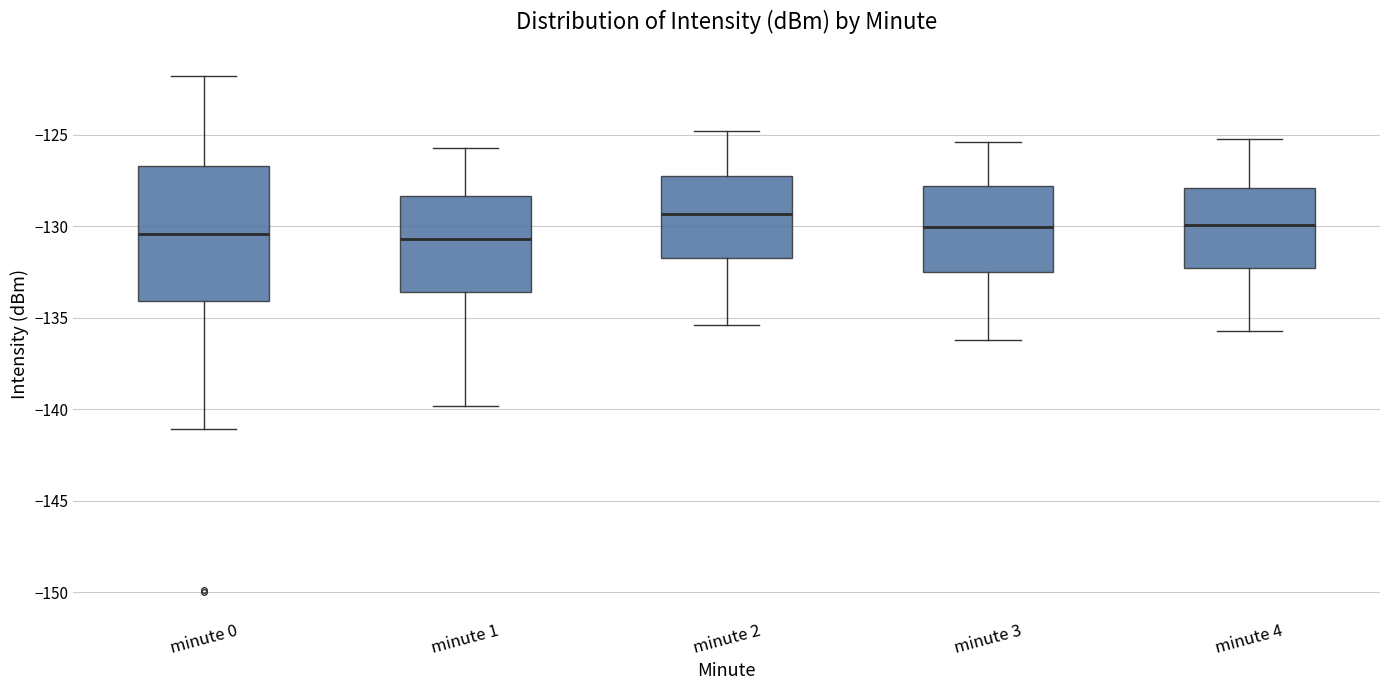

Reading left to right, read every box against the y-axis: the position of its median line, the range the box covers, and the ends of its whiskers. The values are not printed on the chart, so give them approximately, as read against the axis.

minute 0: median -130.5, box -134.0 to -126.5, whiskers -141.0 to -122.0
minute 1: median -130.5, box -133.5 to -128.5, whiskers -140.0 to -125.5
minute 2: median -129.5, box -131.5 to -127.0, whiskers -135.5 to -125.0
minute 3: median -130.0, box -132.5 to -128.0, whiskers -136.0 to -125.5
minute 4: median -130.0, box -132.5 to -128.0, whiskers -135.5 to -125.0